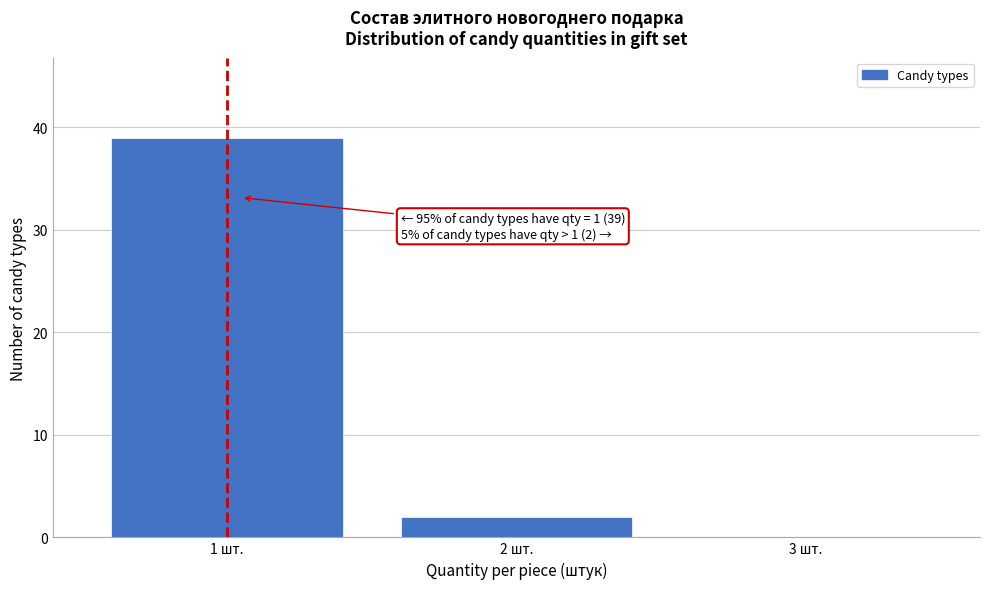

Over which range of the x-axis is the bar tallest?

0.5 to 1.5